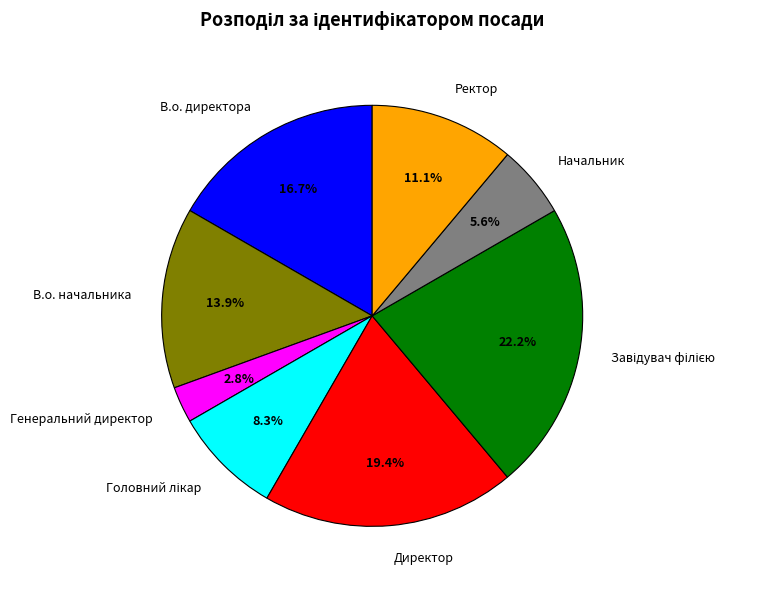

What portion of the pie excludes Генеральний директор?

97.2%